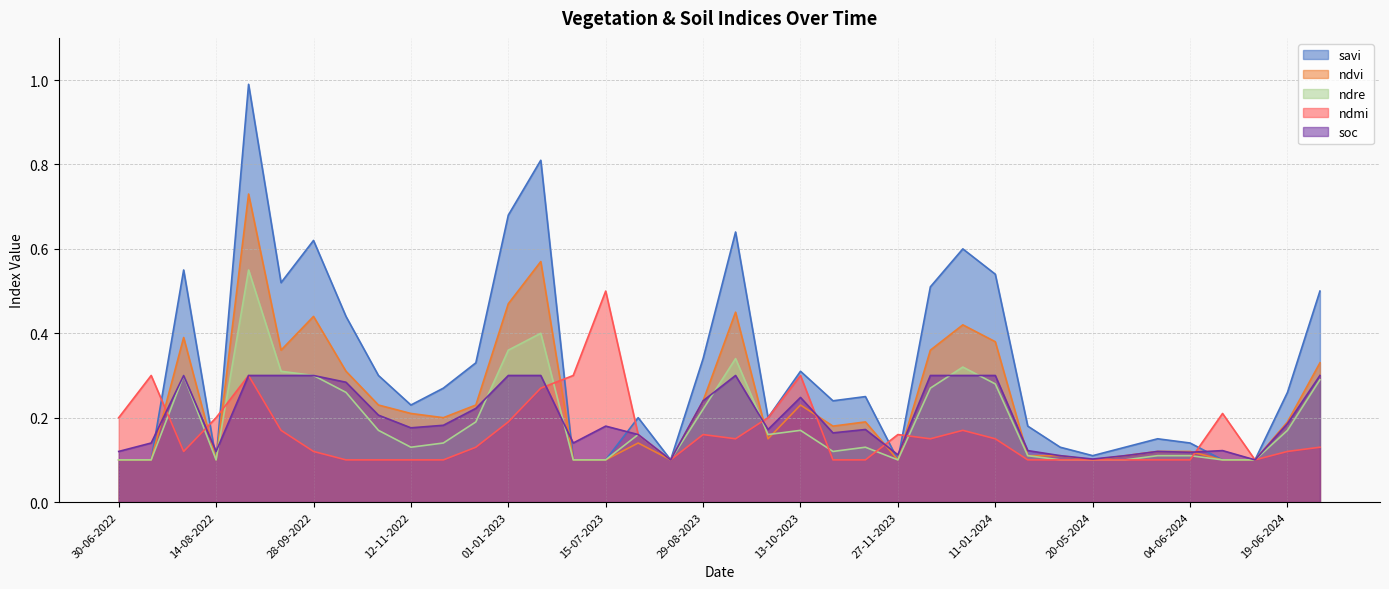

Rank the series at 12-11-2022 from highest to lowest value.

savi, ndvi, soc, ndre, ndmi